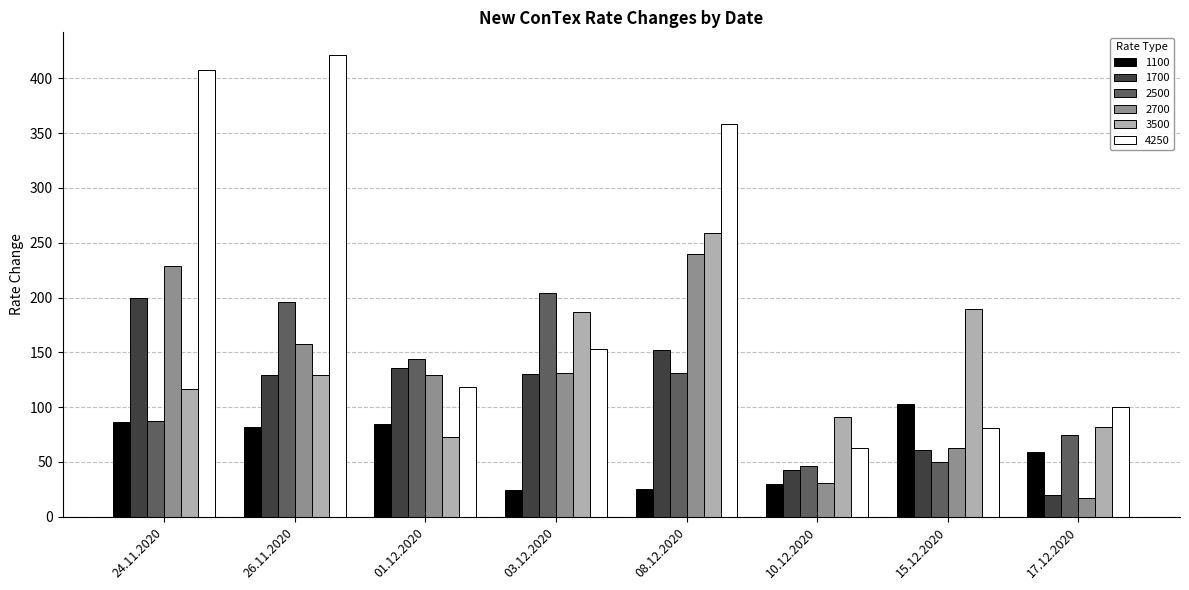

Which series has the widest spread of values?

4250